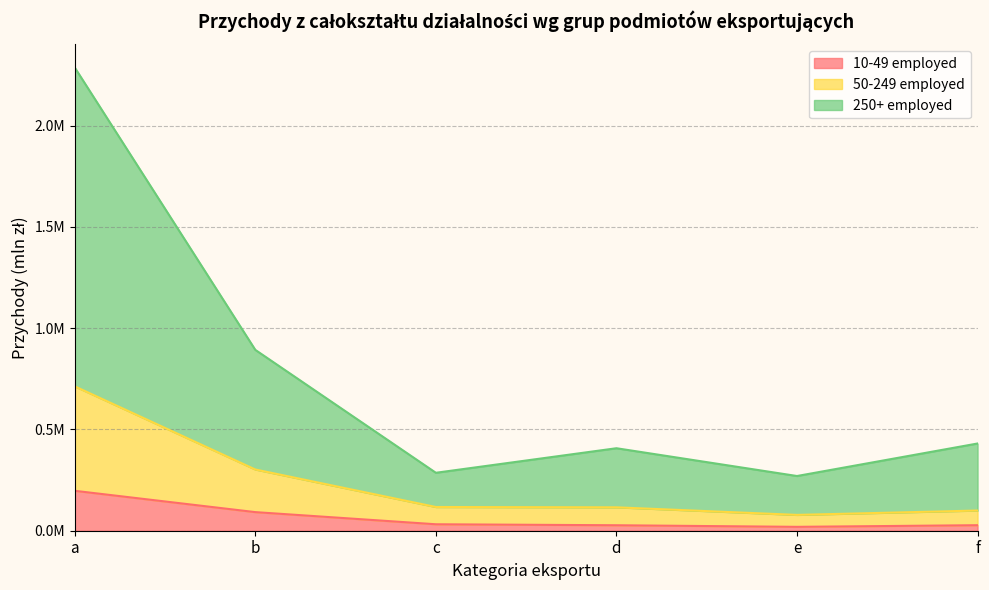

Does the chart have visible grid lines?

Yes